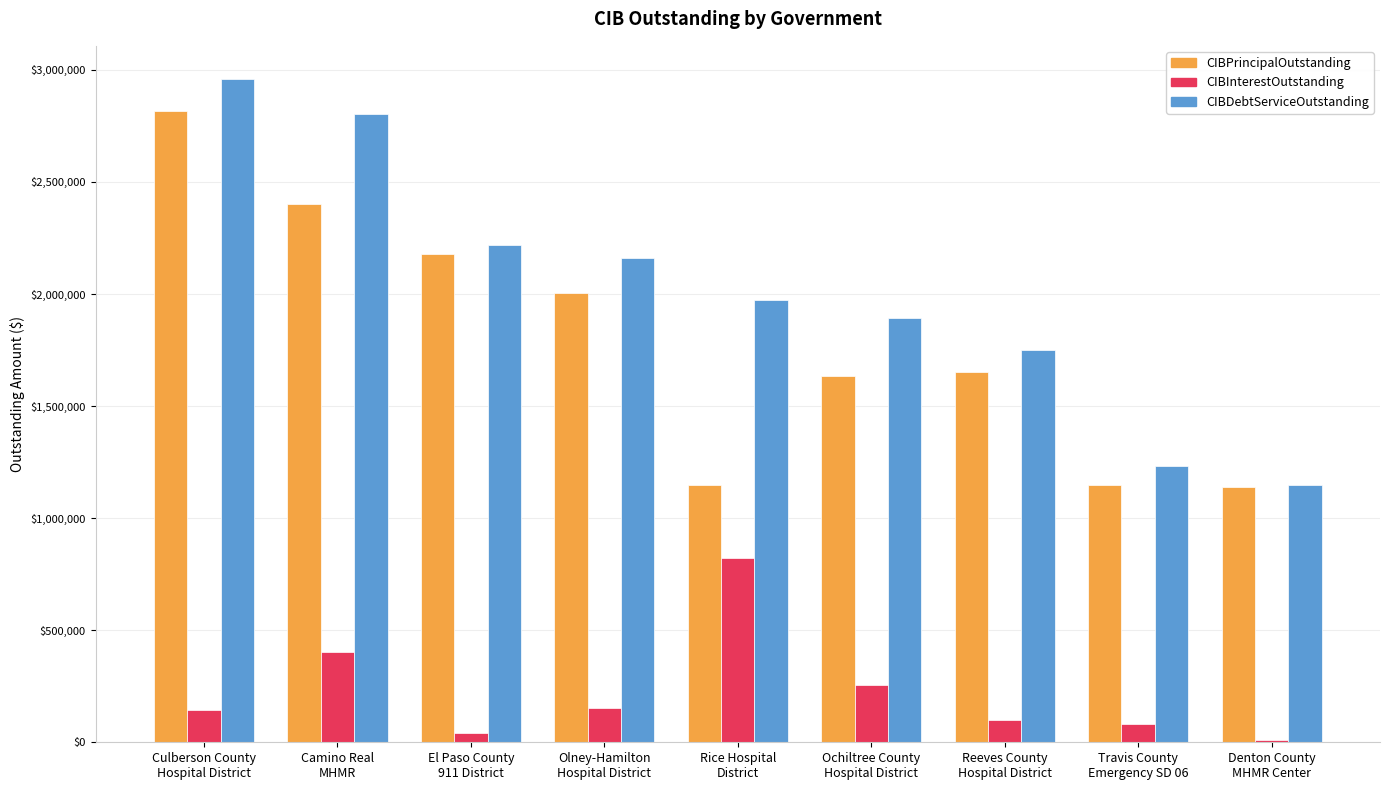

List the series in order of their peak value, highest first.

CIBDebtServiceOutstanding, CIBPrincipalOutstanding, CIBInterestOutstanding